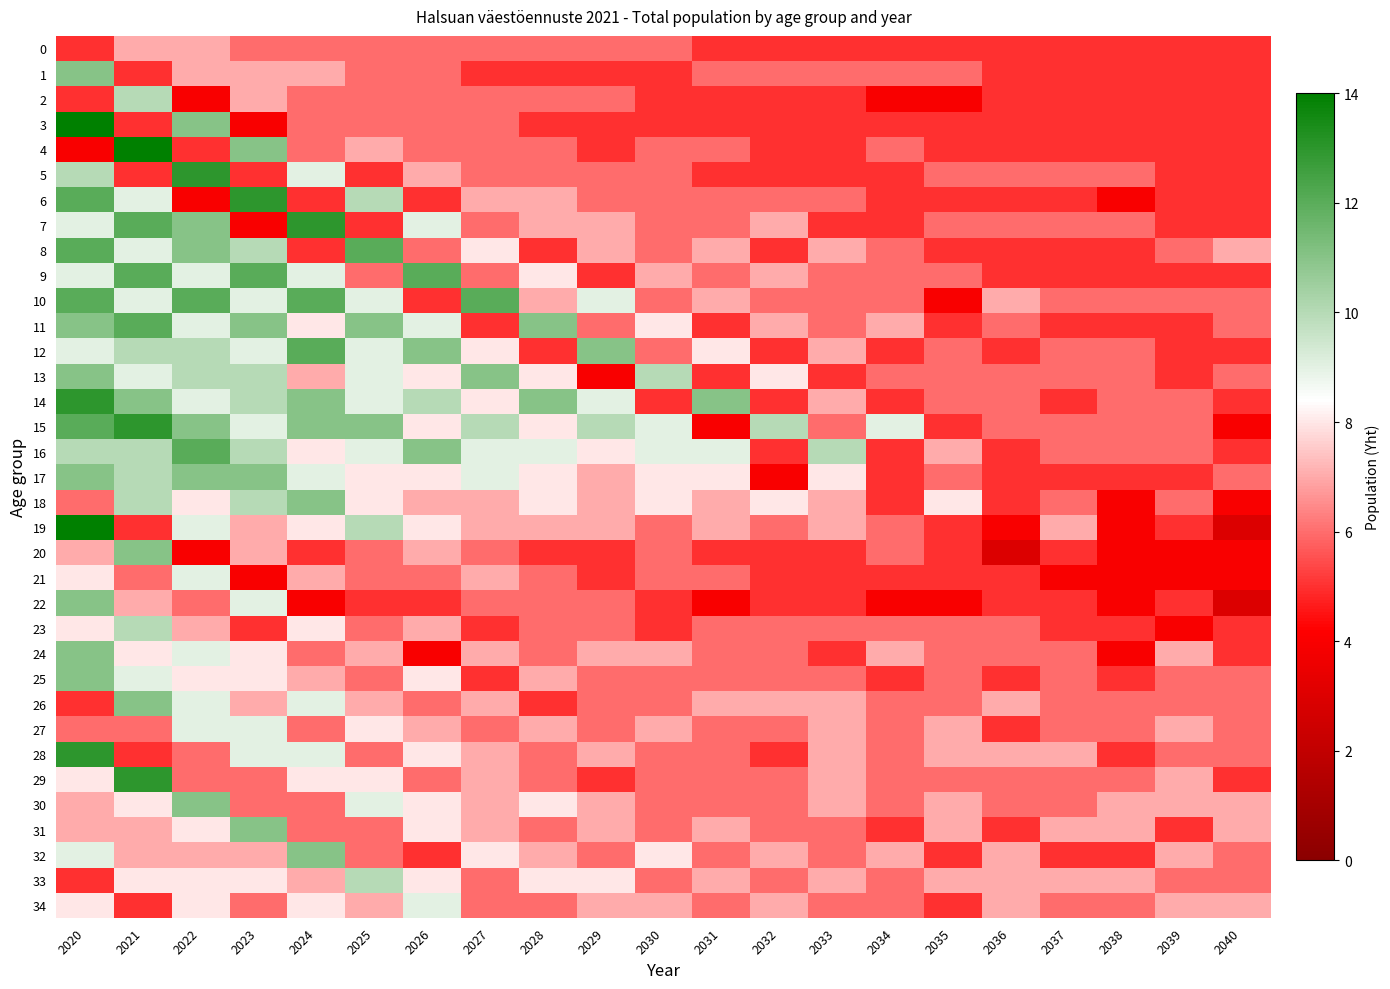

Reading left to right, extract all data points from this chart.

0: 2020=5	2021=7	2022=7	2023=6	2024=6	2025=6	2026=6	2027=6	2028=6	2029=6	2030=6	2031=5	2032=5	2033=5	2034=5	2035=5	2036=5	2037=5	2038=5	2039=5	2040=5
1: 2020=11	2021=5	2022=7	2023=7	2024=7	2025=6	2026=6	2027=5	2028=5	2029=5	2030=5	2031=6	2032=6	2033=6	2034=6	2035=6	2036=5	2037=5	2038=5	2039=5	2040=5
2: 2020=5	2021=10	2022=4	2023=7	2024=6	2025=6	2026=6	2027=6	2028=6	2029=6	2030=5	2031=5	2032=5	2033=5	2034=4	2035=4	2036=5	2037=5	2038=5	2039=5	2040=5
3: 2020=14	2021=5	2022=11	2023=4	2024=6	2025=6	2026=6	2027=6	2028=5	2029=5	2030=5	2031=5	2032=5	2033=5	2034=5	2035=5	2036=5	2037=5	2038=5	2039=5	2040=5
4: 2020=4	2021=14	2022=5	2023=11	2024=6	2025=7	2026=6	2027=6	2028=6	2029=5	2030=6	2031=6	2032=5	2033=5	2034=6	2035=5	2036=5	2037=5	2038=5	2039=5	2040=5
5: 2020=10	2021=5	2022=13	2023=5	2024=9	2025=5	2026=7	2027=6	2028=6	2029=6	2030=6	2031=5	2032=5	2033=5	2034=5	2035=6	2036=6	2037=6	2038=6	2039=5	2040=5
6: 2020=12	2021=9	2022=4	2023=13	2024=5	2025=10	2026=5	2027=7	2028=7	2029=6	2030=6	2031=6	2032=6	2033=6	2034=5	2035=5	2036=5	2037=5	2038=4	2039=5	2040=5
7: 2020=9	2021=12	2022=11	2023=4	2024=13	2025=5	2026=9	2027=6	2028=7	2029=7	2030=6	2031=6	2032=7	2033=5	2034=5	2035=6	2036=6	2037=6	2038=6	2039=5	2040=5
8: 2020=12	2021=9	2022=11	2023=10	2024=5	2025=12	2026=6	2027=8	2028=5	2029=7	2030=6	2031=7	2032=5	2033=7	2034=6	2035=5	2036=5	2037=5	2038=5	2039=6	2040=7
9: 2020=9	2021=12	2022=9	2023=12	2024=9	2025=6	2026=12	2027=6	2028=8	2029=5	2030=7	2031=6	2032=7	2033=6	2034=6	2035=6	2036=5	2037=5	2038=5	2039=5	2040=5
10: 2020=12	2021=9	2022=12	2023=9	2024=12	2025=9	2026=5	2027=12	2028=7	2029=9	2030=6	2031=7	2032=6	2033=6	2034=6	2035=4	2036=7	2037=6	2038=6	2039=6	2040=6
11: 2020=11	2021=12	2022=9	2023=11	2024=8	2025=11	2026=9	2027=5	2028=11	2029=6	2030=8	2031=5	2032=7	2033=6	2034=7	2035=5	2036=6	2037=5	2038=5	2039=5	2040=6
12: 2020=9	2021=10	2022=10	2023=9	2024=12	2025=9	2026=11	2027=8	2028=5	2029=11	2030=6	2031=8	2032=5	2033=7	2034=5	2035=6	2036=5	2037=6	2038=6	2039=5	2040=5
13: 2020=11	2021=9	2022=10	2023=10	2024=7	2025=9	2026=8	2027=11	2028=8	2029=4	2030=10	2031=5	2032=8	2033=5	2034=6	2035=6	2036=6	2037=6	2038=6	2039=5	2040=6
14: 2020=13	2021=11	2022=9	2023=10	2024=11	2025=9	2026=10	2027=8	2028=11	2029=9	2030=5	2031=11	2032=5	2033=7	2034=5	2035=6	2036=6	2037=5	2038=6	2039=6	2040=5
15: 2020=12	2021=13	2022=11	2023=9	2024=11	2025=11	2026=8	2027=10	2028=8	2029=10	2030=9	2031=4	2032=10	2033=6	2034=9	2035=5	2036=6	2037=6	2038=6	2039=6	2040=4
16: 2020=10	2021=10	2022=12	2023=10	2024=8	2025=9	2026=11	2027=9	2028=9	2029=8	2030=9	2031=9	2032=5	2033=10	2034=5	2035=7	2036=5	2037=6	2038=6	2039=6	2040=5
17: 2020=11	2021=10	2022=11	2023=11	2024=9	2025=8	2026=8	2027=9	2028=8	2029=7	2030=8	2031=8	2032=4	2033=8	2034=5	2035=6	2036=5	2037=5	2038=5	2039=5	2040=6
18: 2020=6	2021=10	2022=8	2023=10	2024=11	2025=8	2026=7	2027=7	2028=8	2029=7	2030=8	2031=7	2032=8	2033=7	2034=5	2035=8	2036=5	2037=6	2038=4	2039=6	2040=4
19: 2020=14	2021=5	2022=9	2023=7	2024=8	2025=10	2026=8	2027=7	2028=7	2029=7	2030=6	2031=7	2032=6	2033=7	2034=6	2035=5	2036=4	2037=7	2038=4	2039=5	2040=3
20: 2020=7	2021=11	2022=4	2023=7	2024=5	2025=6	2026=7	2027=6	2028=5	2029=5	2030=6	2031=5	2032=5	2033=5	2034=6	2035=5	2036=3	2037=5	2038=4	2039=4	2040=4
21: 2020=8	2021=6	2022=9	2023=4	2024=7	2025=6	2026=6	2027=7	2028=6	2029=5	2030=6	2031=6	2032=5	2033=5	2034=5	2035=5	2036=5	2037=4	2038=4	2039=4	2040=4
22: 2020=11	2021=7	2022=6	2023=9	2024=4	2025=5	2026=5	2027=6	2028=6	2029=6	2030=5	2031=4	2032=5	2033=5	2034=4	2035=4	2036=5	2037=5	2038=4	2039=5	2040=3
23: 2020=8	2021=10	2022=7	2023=5	2024=8	2025=6	2026=7	2027=5	2028=6	2029=6	2030=5	2031=6	2032=6	2033=6	2034=6	2035=6	2036=6	2037=5	2038=5	2039=4	2040=5
24: 2020=11	2021=8	2022=9	2023=8	2024=6	2025=7	2026=4	2027=7	2028=6	2029=7	2030=7	2031=6	2032=6	2033=5	2034=7	2035=6	2036=6	2037=6	2038=4	2039=7	2040=5
25: 2020=11	2021=9	2022=8	2023=8	2024=7	2025=6	2026=8	2027=5	2028=7	2029=6	2030=6	2031=6	2032=6	2033=6	2034=5	2035=6	2036=5	2037=6	2038=5	2039=6	2040=6
26: 2020=5	2021=11	2022=9	2023=7	2024=9	2025=7	2026=6	2027=7	2028=5	2029=6	2030=6	2031=7	2032=7	2033=7	2034=6	2035=6	2036=7	2037=6	2038=6	2039=6	2040=6
27: 2020=6	2021=6	2022=9	2023=9	2024=6	2025=8	2026=7	2027=6	2028=7	2029=6	2030=7	2031=6	2032=6	2033=7	2034=6	2035=7	2036=5	2037=6	2038=6	2039=7	2040=6
28: 2020=13	2021=5	2022=6	2023=9	2024=9	2025=6	2026=8	2027=7	2028=6	2029=7	2030=6	2031=6	2032=5	2033=7	2034=6	2035=7	2036=7	2037=7	2038=5	2039=6	2040=6
29: 2020=8	2021=13	2022=6	2023=6	2024=8	2025=8	2026=6	2027=7	2028=6	2029=5	2030=6	2031=6	2032=6	2033=7	2034=6	2035=6	2036=6	2037=6	2038=6	2039=7	2040=5
30: 2020=7	2021=8	2022=11	2023=6	2024=6	2025=9	2026=8	2027=7	2028=8	2029=7	2030=6	2031=6	2032=6	2033=7	2034=6	2035=7	2036=6	2037=6	2038=7	2039=7	2040=7
31: 2020=7	2021=7	2022=8	2023=11	2024=6	2025=6	2026=8	2027=7	2028=6	2029=7	2030=6	2031=7	2032=6	2033=6	2034=5	2035=7	2036=5	2037=7	2038=7	2039=5	2040=7
32: 2020=9	2021=7	2022=7	2023=7	2024=11	2025=6	2026=5	2027=8	2028=7	2029=6	2030=8	2031=6	2032=7	2033=6	2034=7	2035=5	2036=7	2037=5	2038=5	2039=7	2040=6
33: 2020=5	2021=8	2022=8	2023=8	2024=7	2025=10	2026=8	2027=6	2028=8	2029=8	2030=6	2031=7	2032=6	2033=7	2034=6	2035=7	2036=7	2037=7	2038=7	2039=6	2040=6
34: 2020=8	2021=5	2022=8	2023=6	2024=8	2025=7	2026=9	2027=6	2028=6	2029=7	2030=7	2031=6	2032=7	2033=6	2034=6	2035=5	2036=7	2037=6	2038=6	2039=7	2040=7